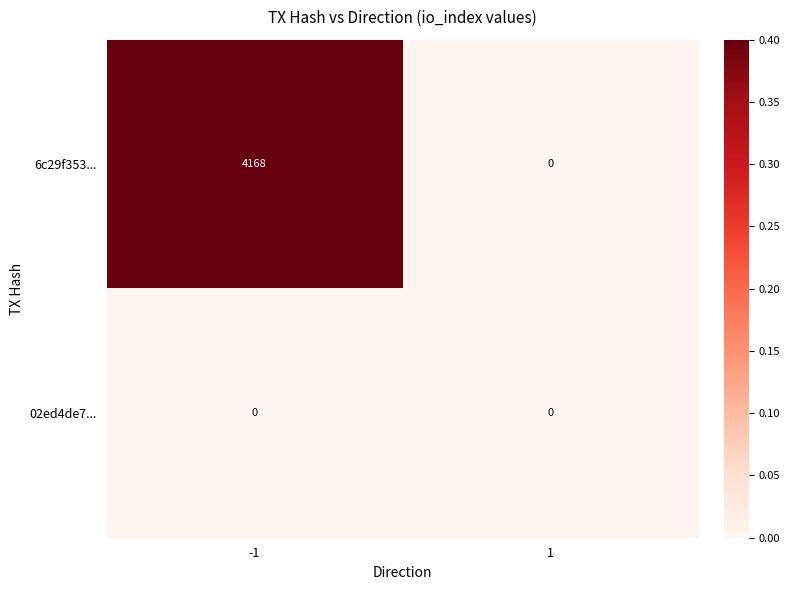

Rank the series at -1 from lowest to highest value.

02ed4de7..., 6c29f353...